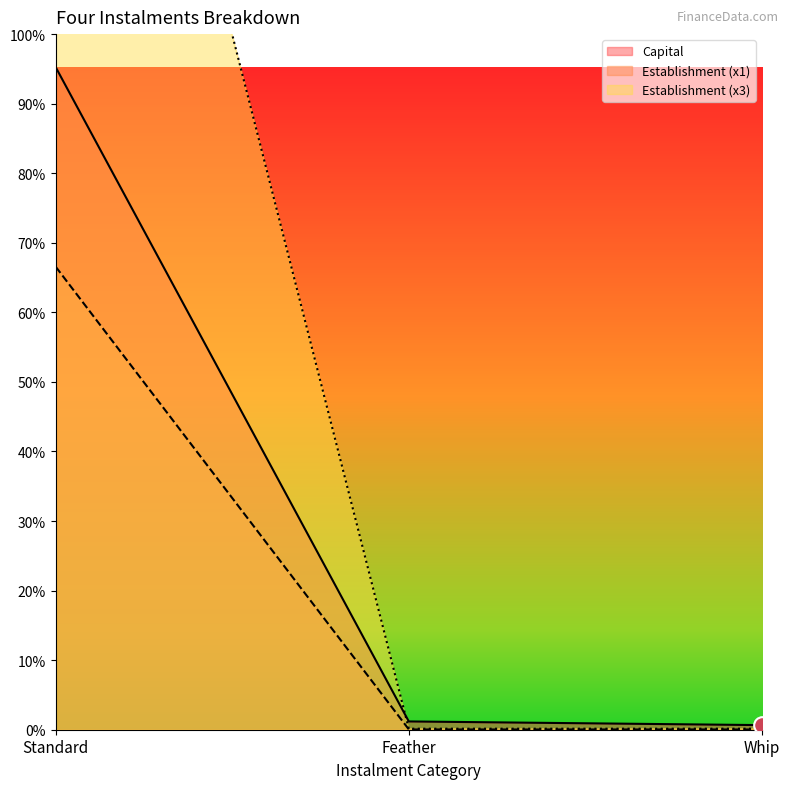

Reading right to left, list all the values displayed in this chart.

Capital: 0.9	1.7	135.2
Establishment (x1): 0.1	0.1	94.5
Establishment (x3): 0.2	0.2	283.5